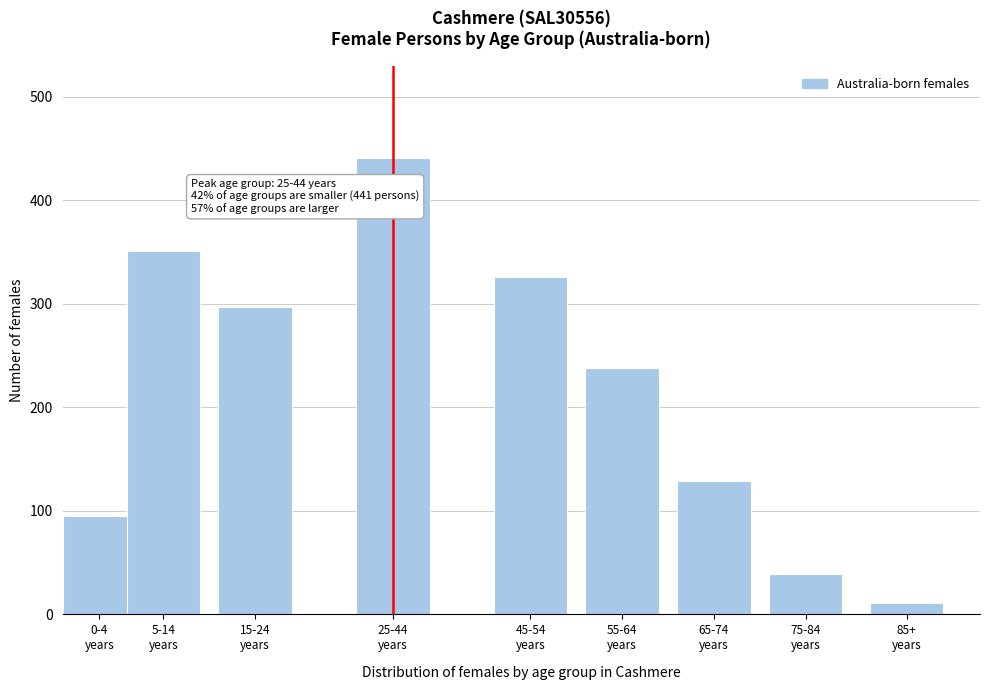

Reading right to left, extract all data points from this chart.

11	39	129	238	326	441	297	351	95